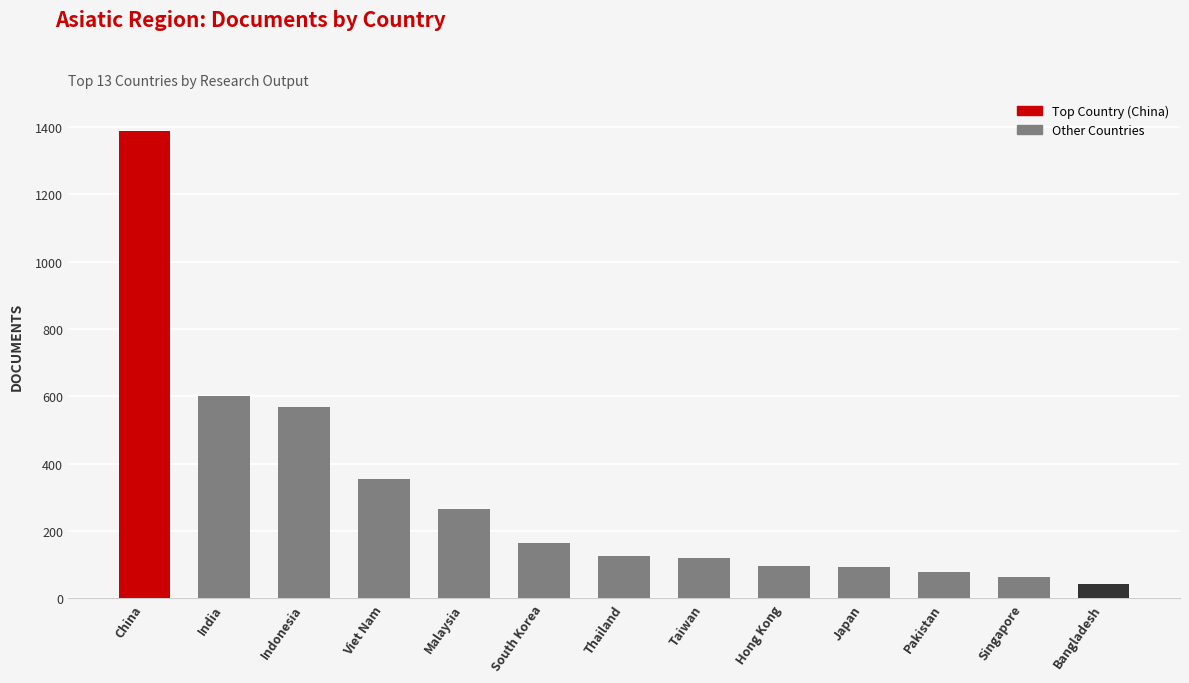

What is the minimum value shown in the chart?

42